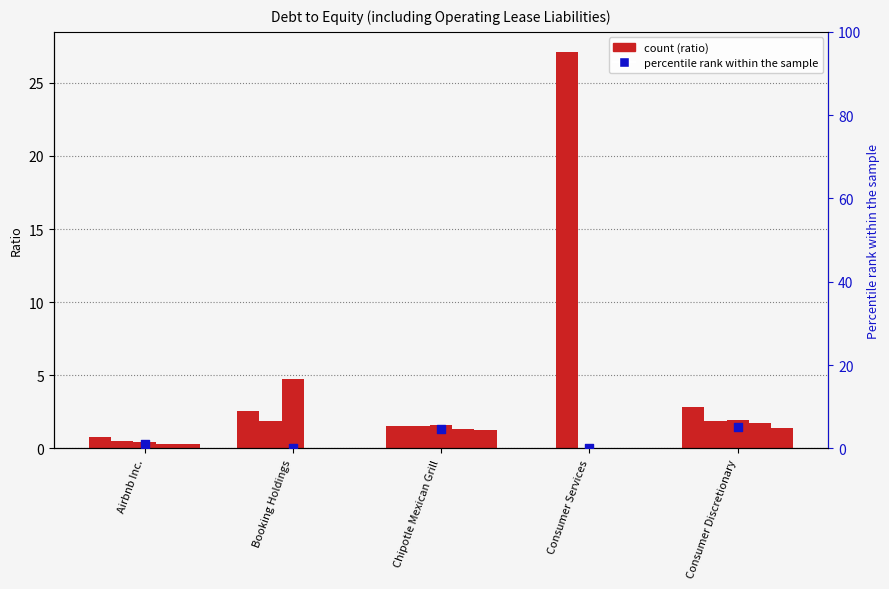

At how many categories does at least one series exceed 14?

1